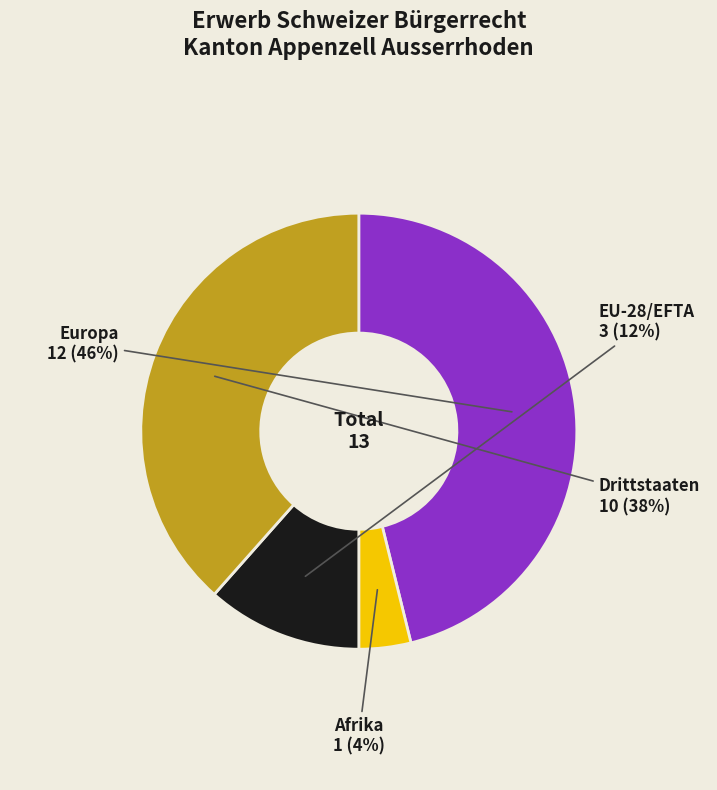

Is there any slice that represents more than half of the pie?

No